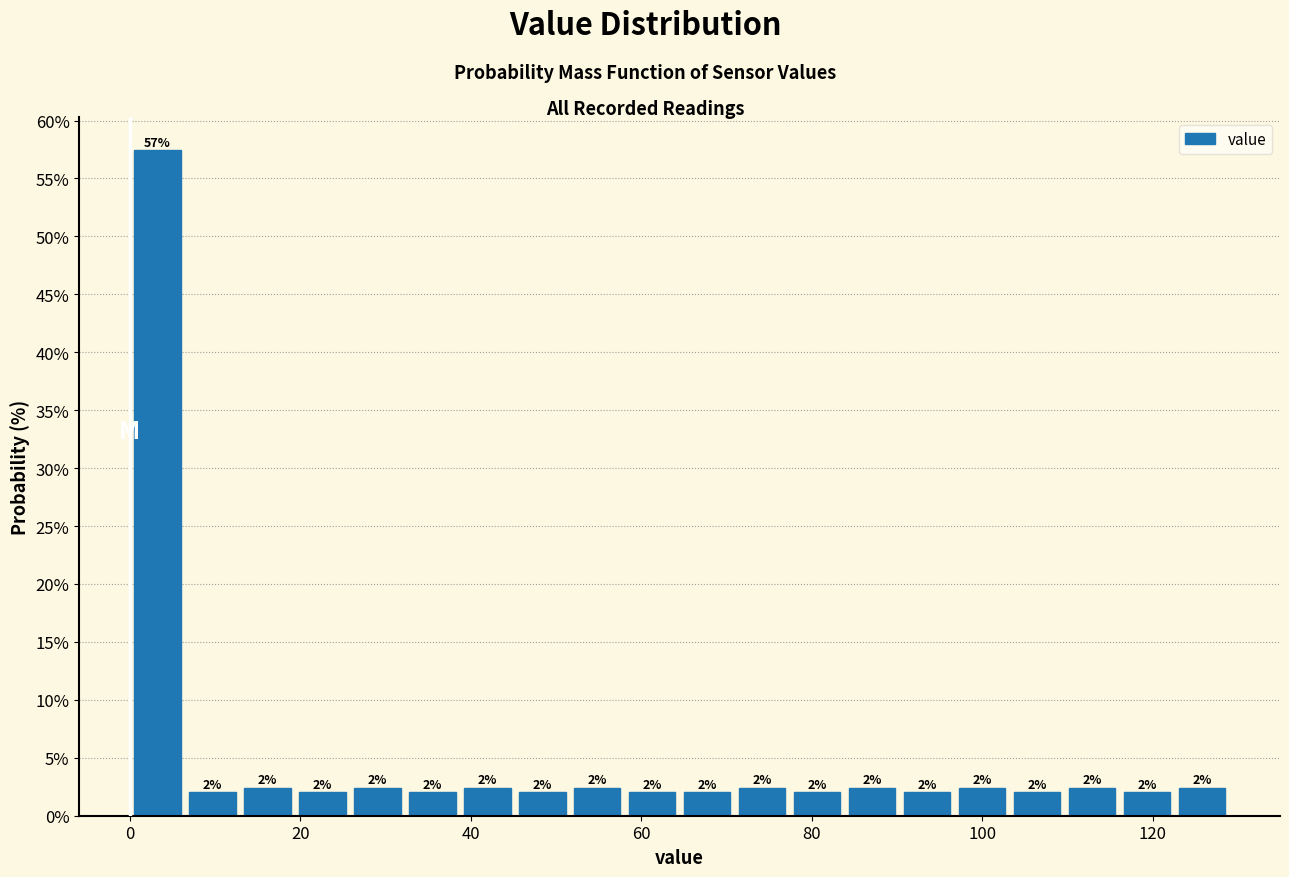

Read against the x-axis, roughly where is the centre of the tallest bar?

4